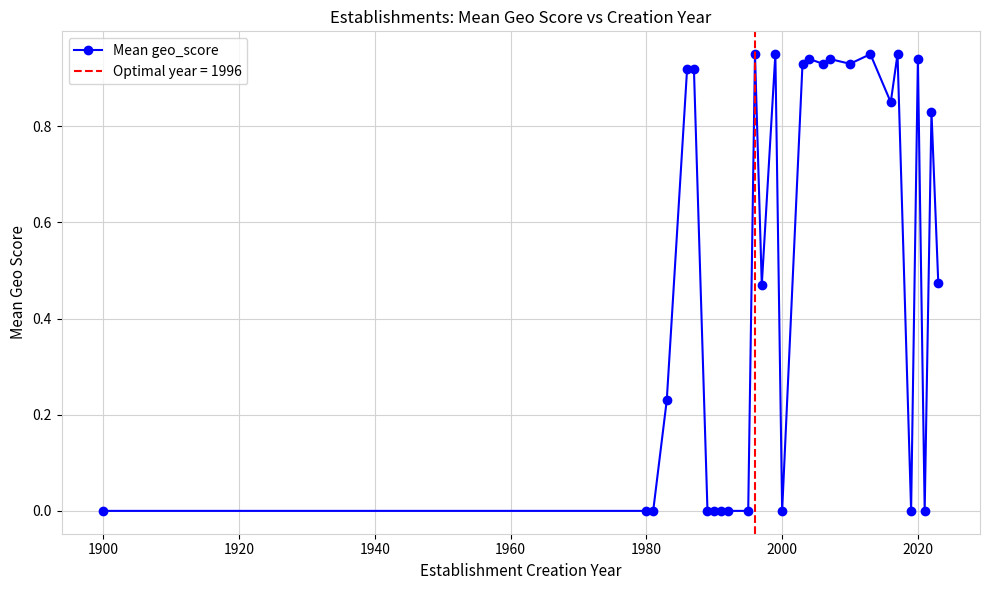

What is the maximum value shown in the chart?

0.9